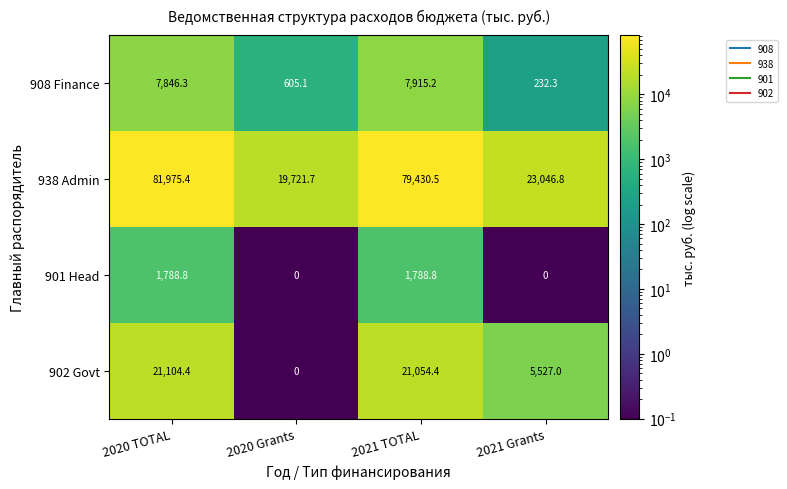

The 901 Head series shows 569.0 at 2021 Grants. True or false?

False